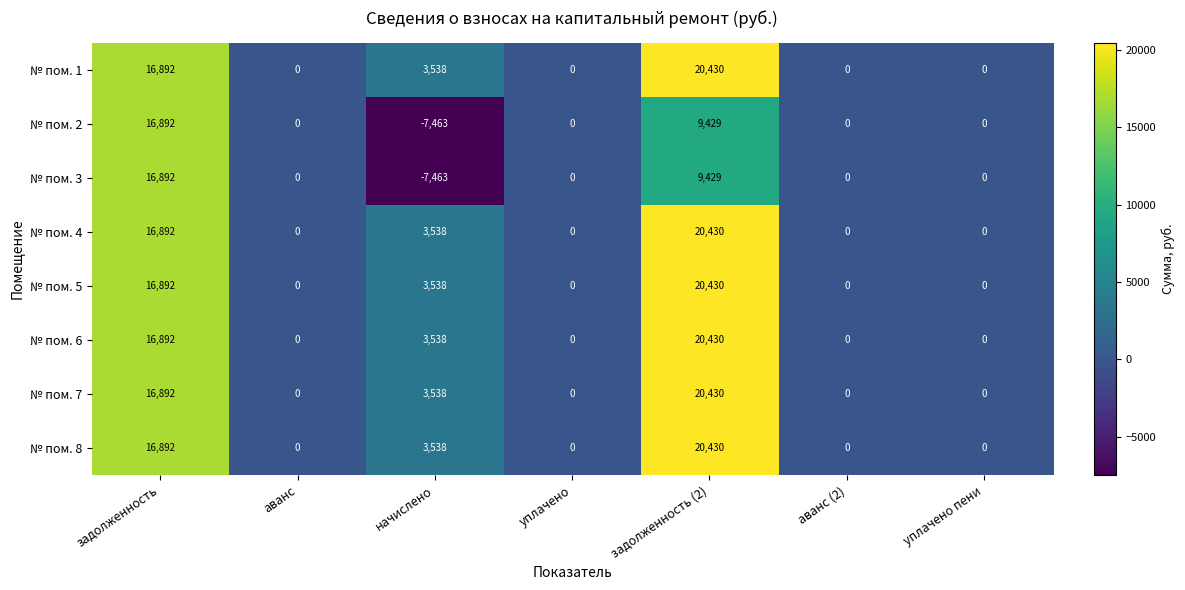

What is the difference between the second highest and minimum values in the № пом. 3 series?

16892